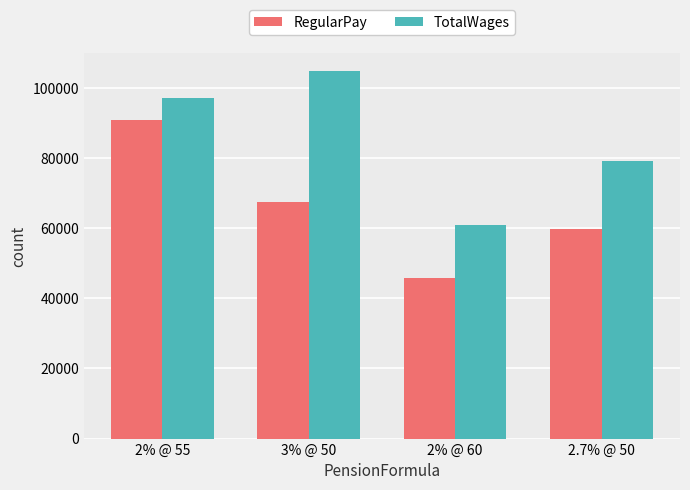

Between 2% @ 60 and 2.7% @ 50, which series saw the biggest shift?

TotalWages